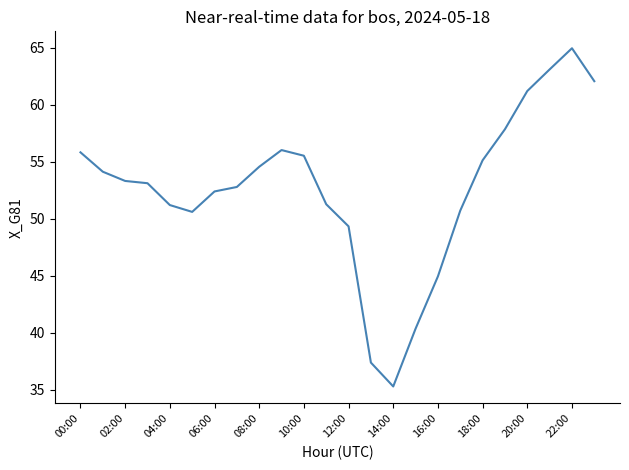

What is the smallest value displayed?

35.3